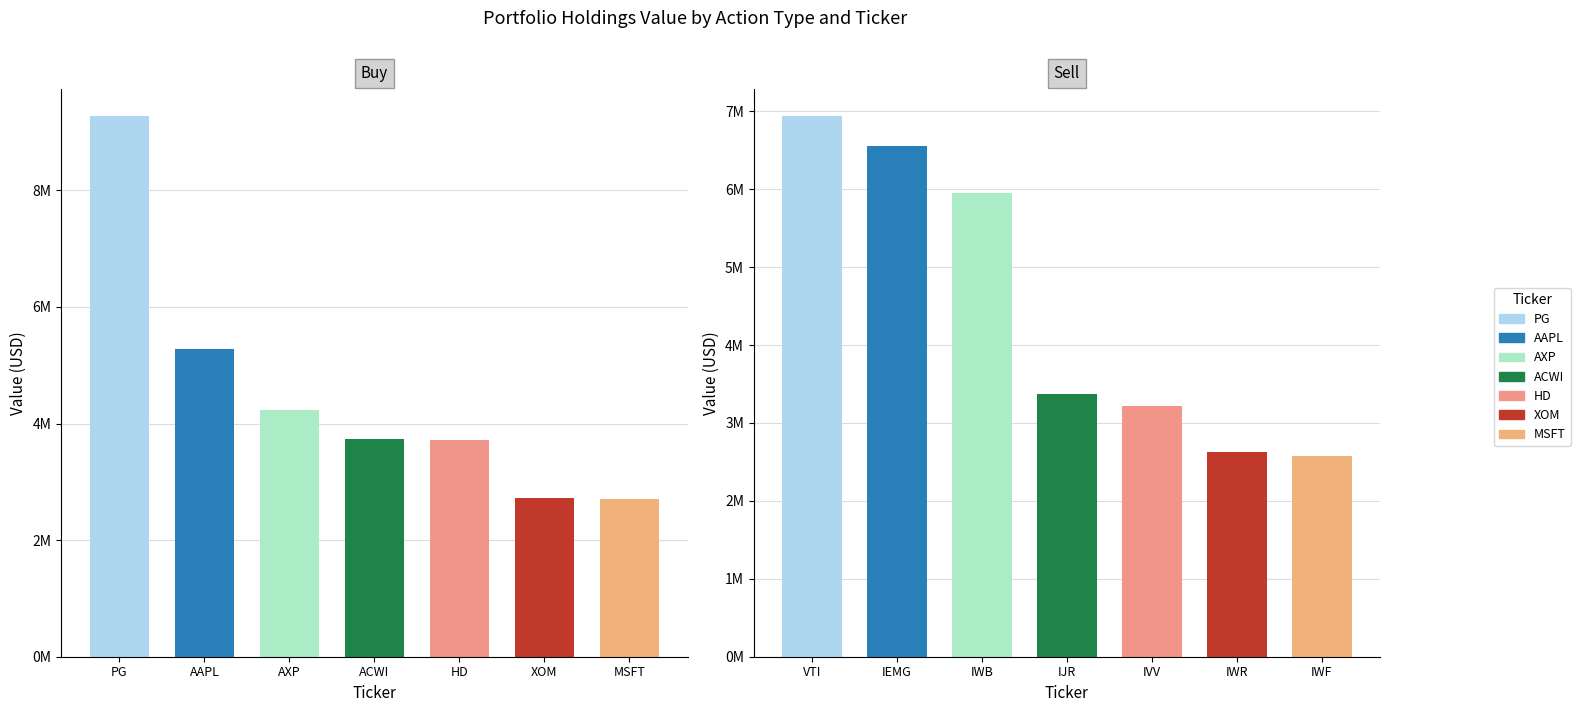

Which series has the largest total across all categories?

Buy